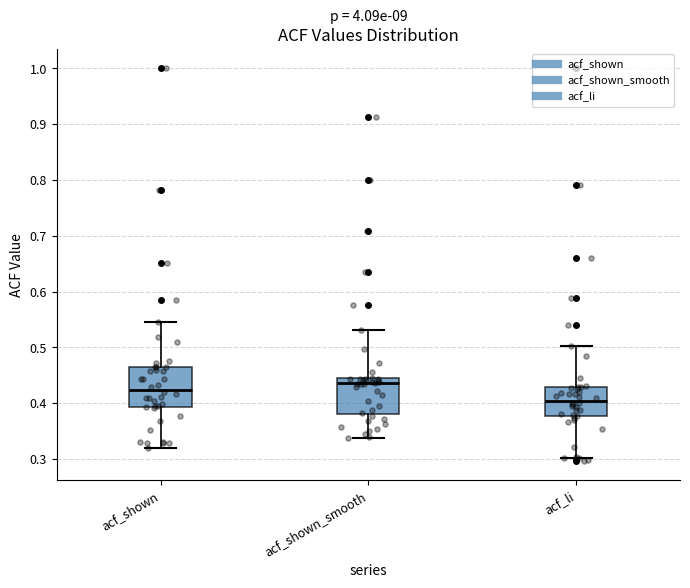

Reading left to right, transcribe this box plot: for each box, give where its median line is, the range the box spans, and where its two whiskers end, as read against the y-axis. The values are not printed on the chart, so give them approximately, as read against the axis.

acf_shown: median 0.42, box 0.39 to 0.46, whiskers 0.32 to 0.55
acf_shown_smooth: median 0.44 (just below the box's upper edge), box 0.38 to 0.44, whiskers 0.34 to 0.53
acf_li: median 0.40, box 0.38 to 0.43, whiskers 0.30 to 0.50